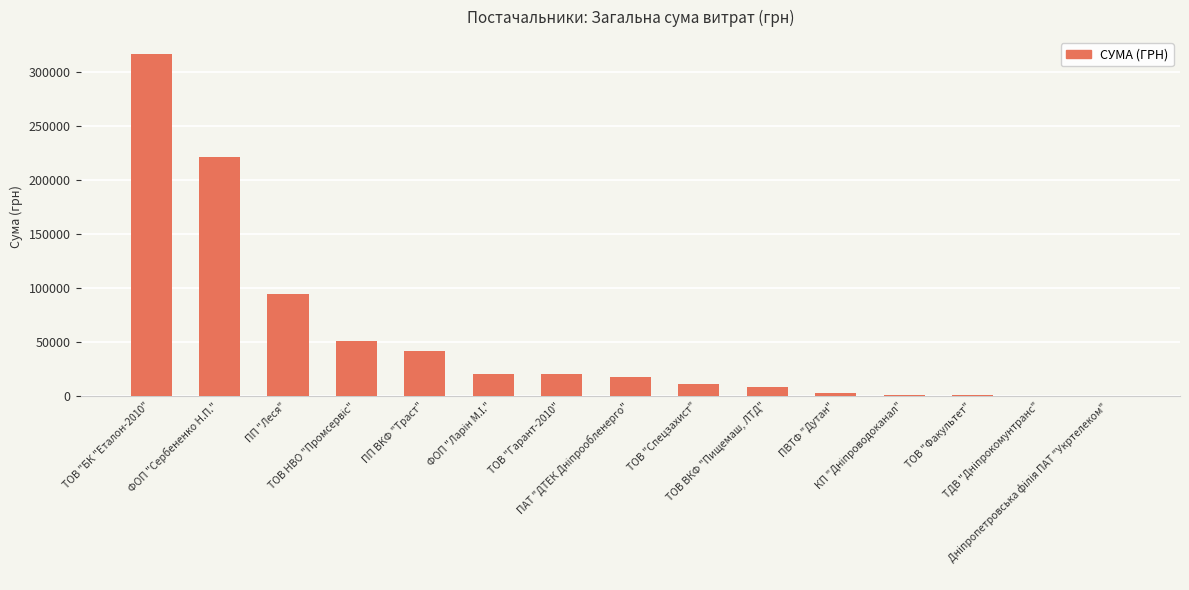

Is it true that the value at Дніпропетровська філія ПАТ "Укртелеком" is 135.7?

True